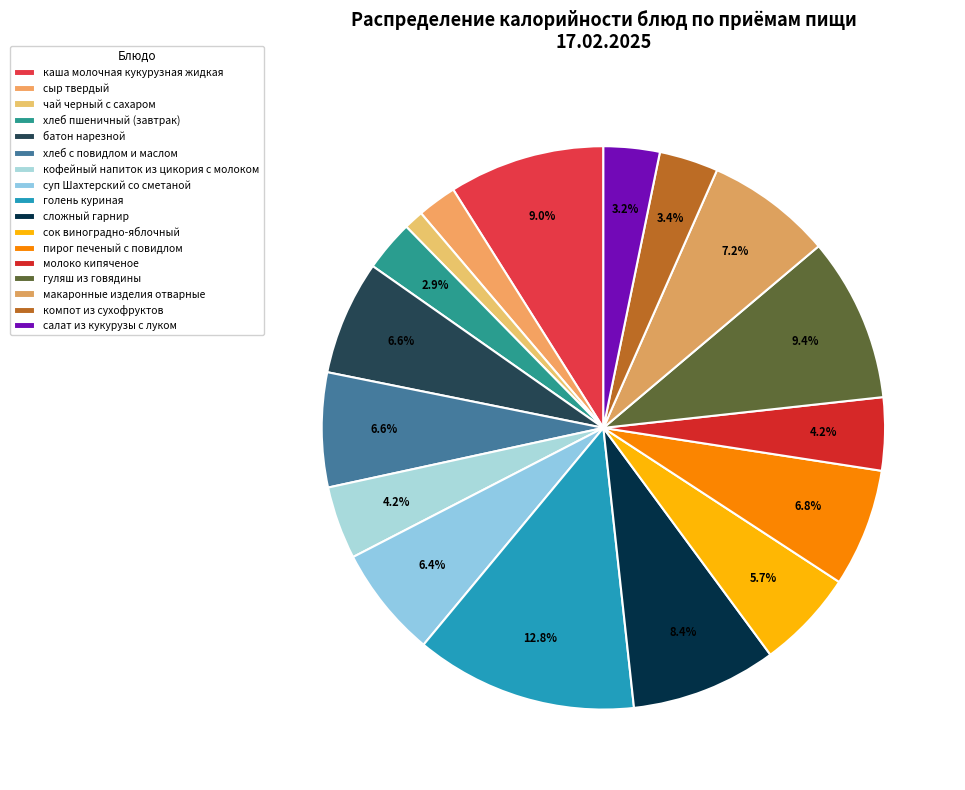

To the nearest percent, what is the difference between the макаронные изделия отварные and сок виноградно-яблочный slice percentages?

2%